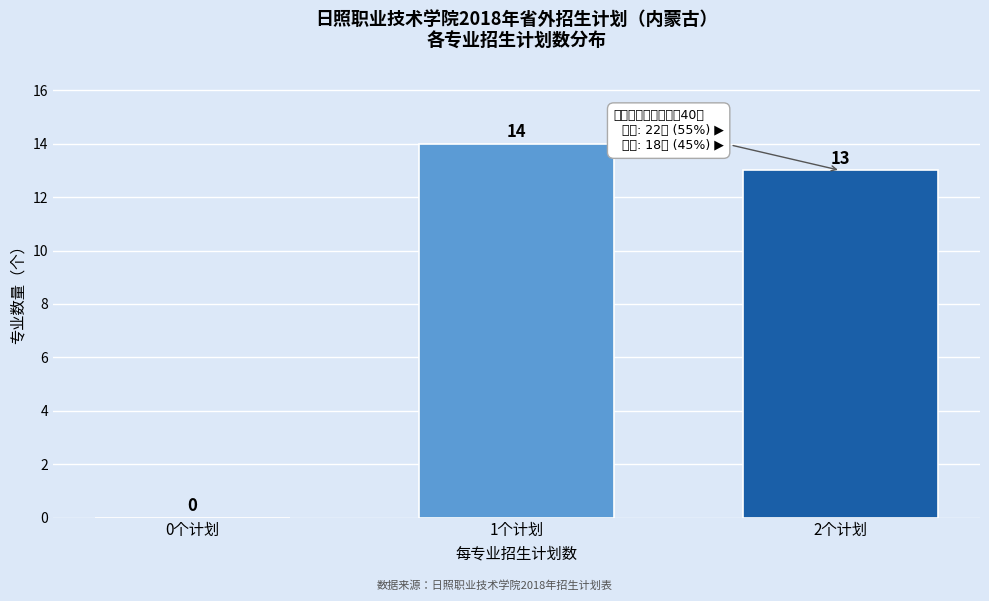

Reading right to left, what are all the values shown in this chart?

2个计划=13	1个计划=14	0个计划=0